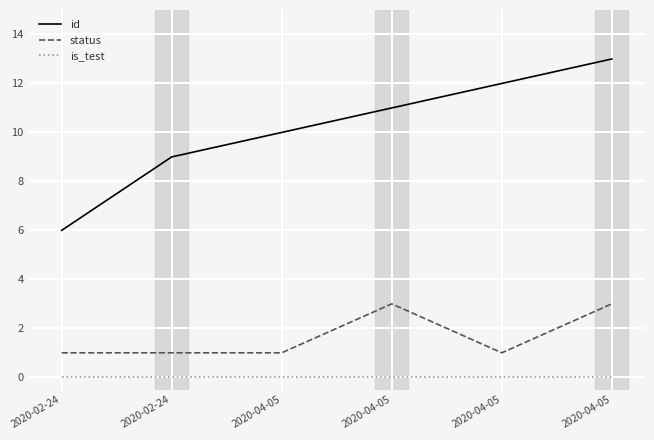

Is it true that id equals 6 at 2020-02-24?

True